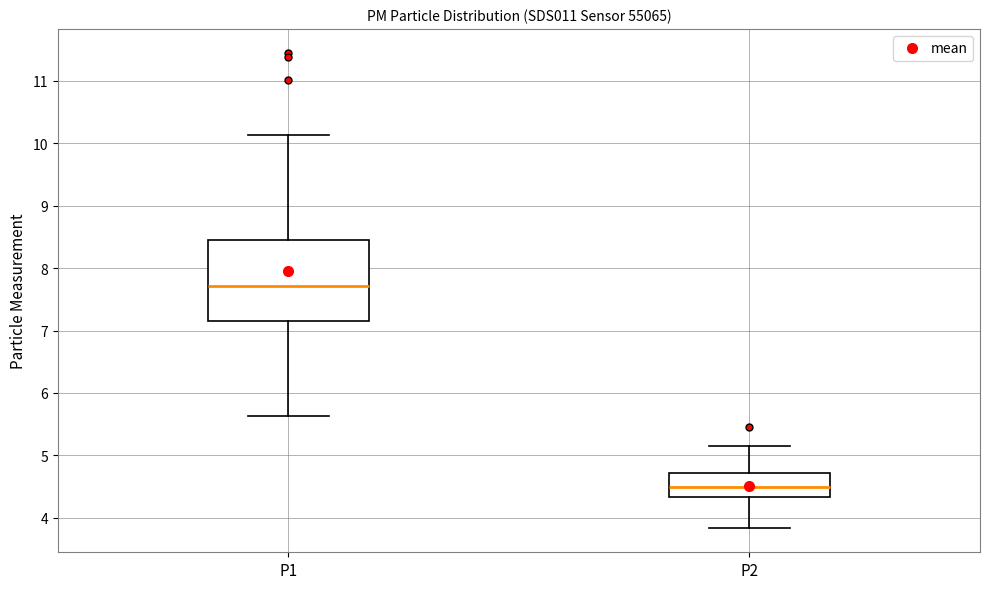

Reading left to right, read every box against the y-axis: the position of its median line, the range the box covers, and the ends of its whiskers. The values are not printed on the chart, so give them approximately, as read against the axis.

P1: median 7.7, box 7.2 to 8.4, whiskers 5.6 to 10.1
P2: median 4.5, box 4.3 to 4.7, whiskers 3.8 to 5.2